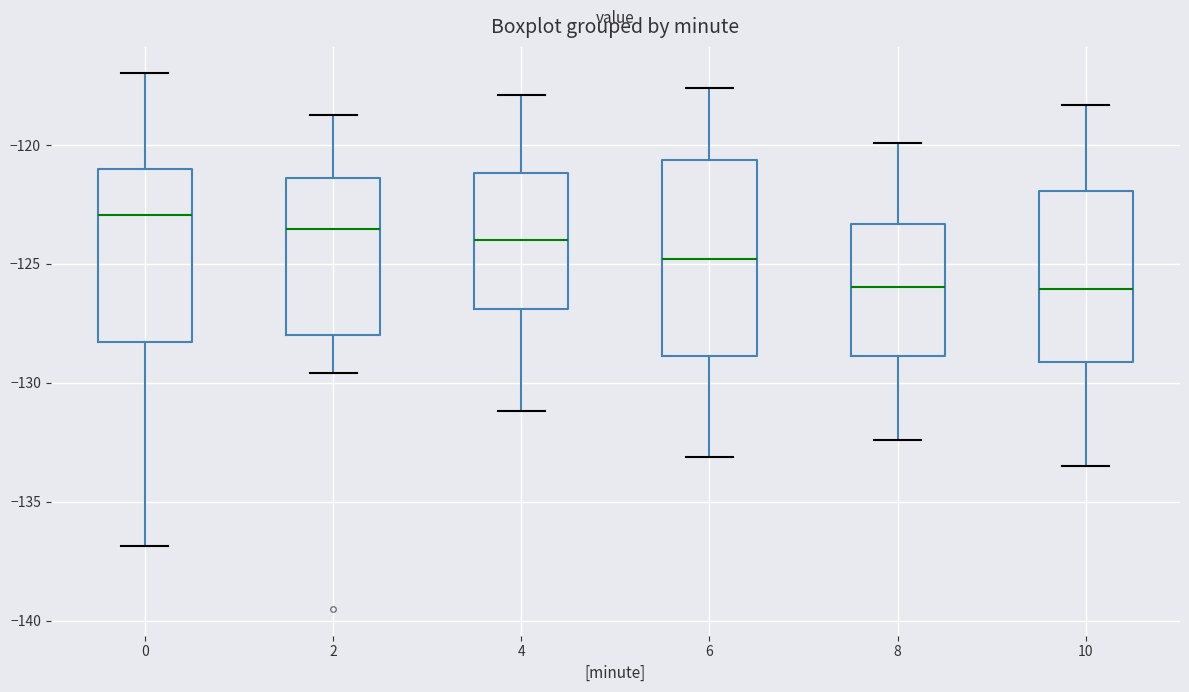

Where does the median line of the box at x = 2 sit on the y-axis? The values are not printed on the chart, so give them approximately, as read against the axis.

-123.5